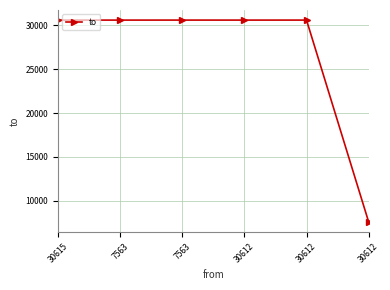

Does the chart have visible grid lines?

Yes